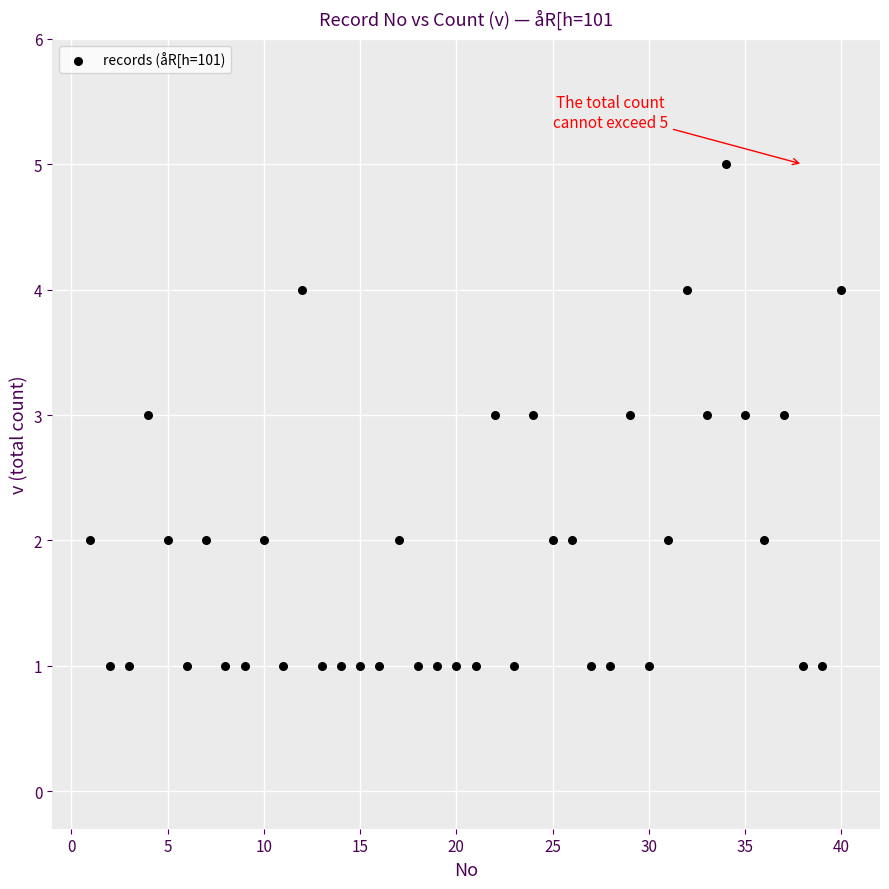

What is the range of Y values (max minus min)?

4